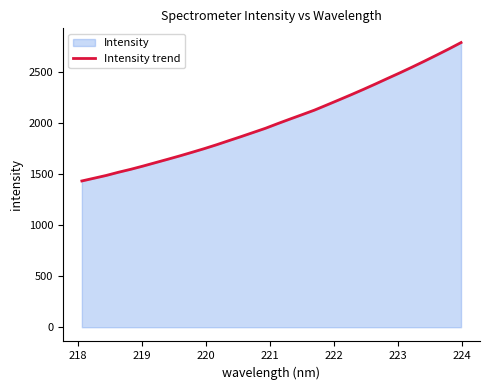

What is the smallest value displayed?

1430.7